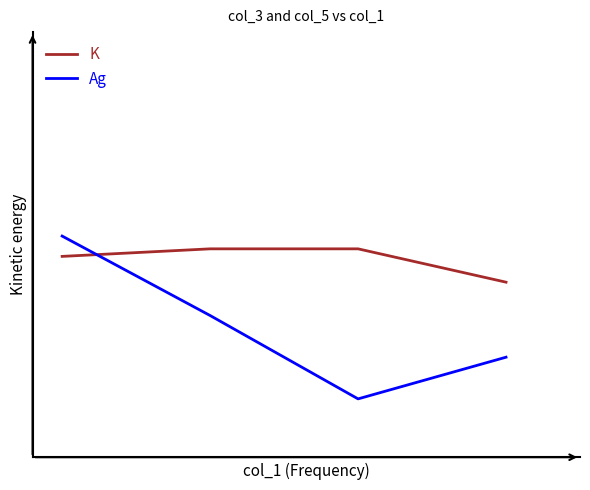

Does the chart display data point markers on the line(s)?

No